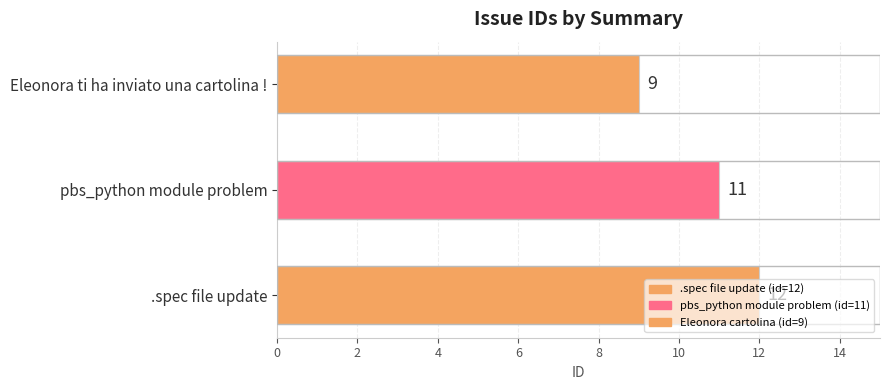

What is the approximate value at .spec file update?

12